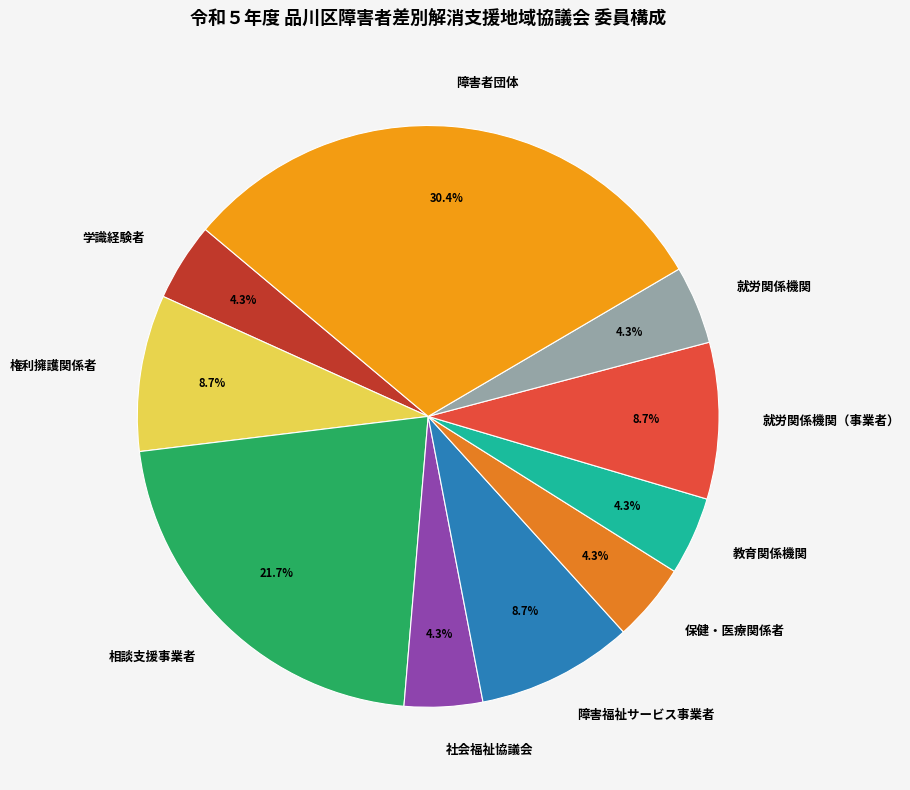

How many slices are in this pie chart?

10